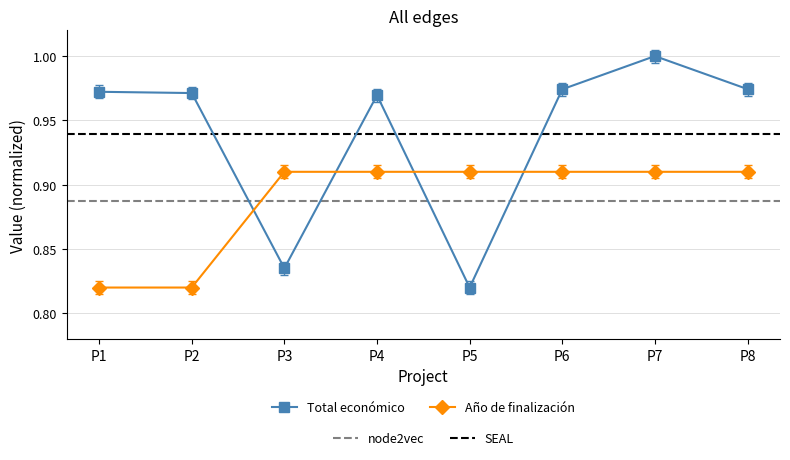

At which category does the chart reach its peak across all series?

P7